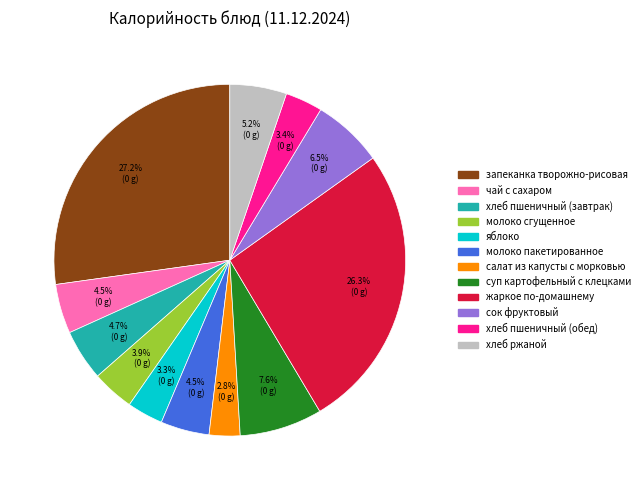

Which has a higher value, молоко пакетированное or салат из капусты с морковью?

молоко пакетированное